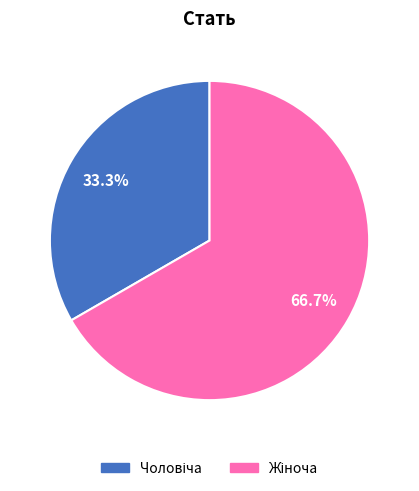

How many segments does this pie chart have?

2